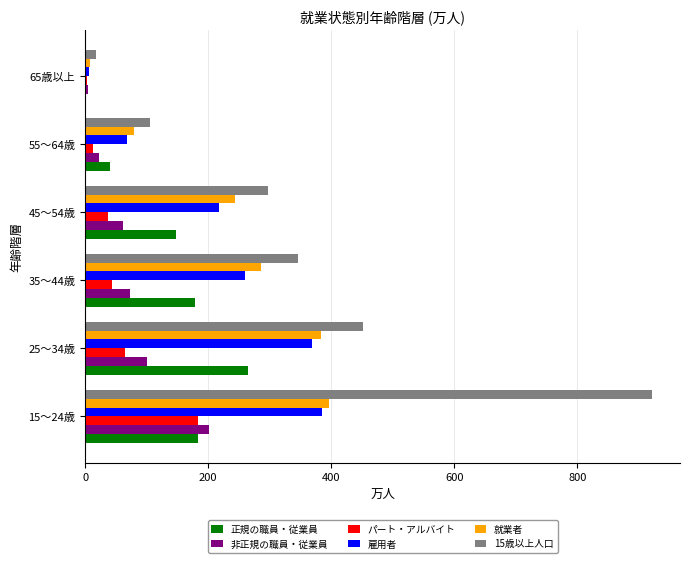

Is the value of パート・アルバイト at 65歳以上 greater than the value of 就業者 at 35～44歳?

No